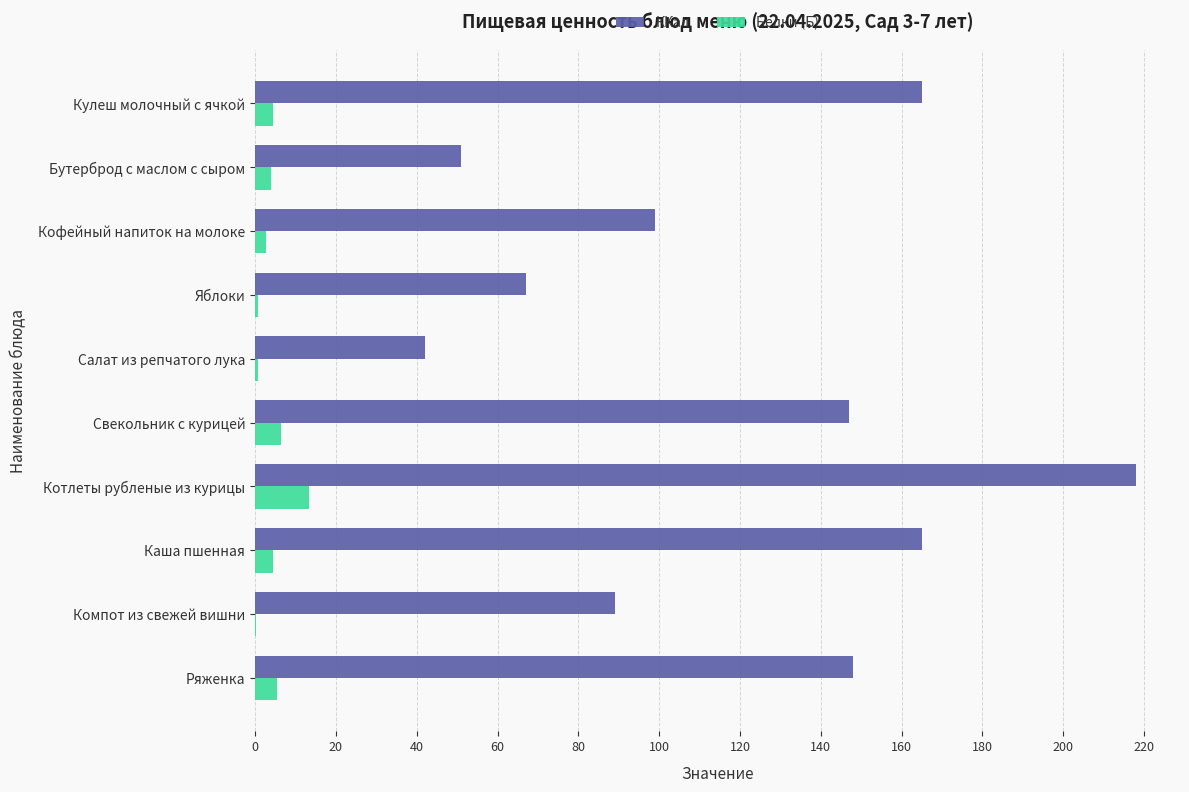

Read the ККал value at Ряженка.

148.0